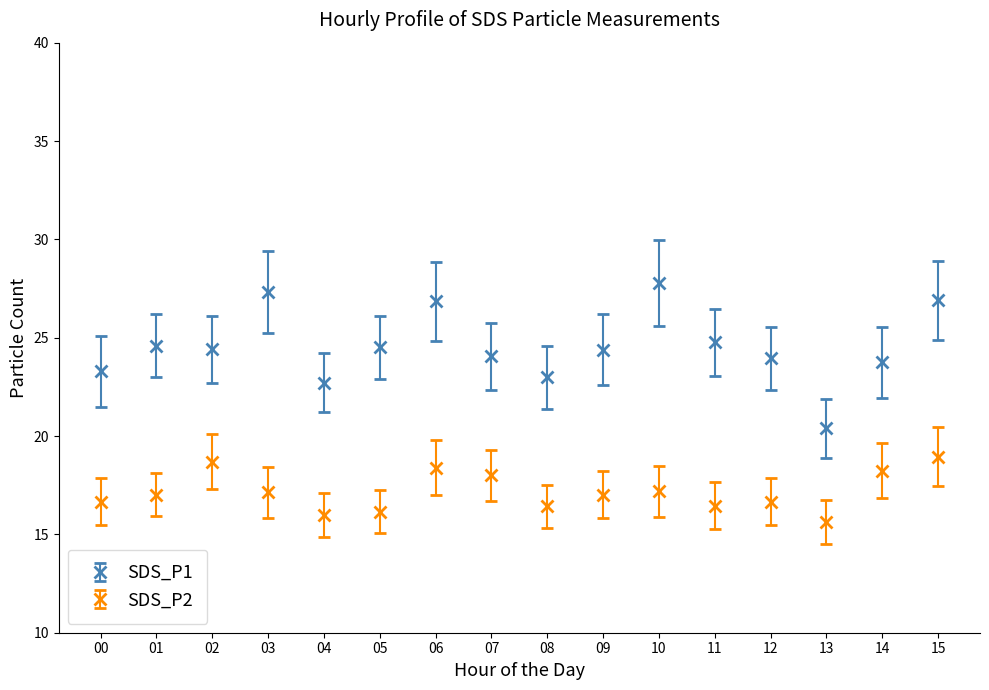

The value of SDS_P2 at 13 is 15.6. True or false?

True